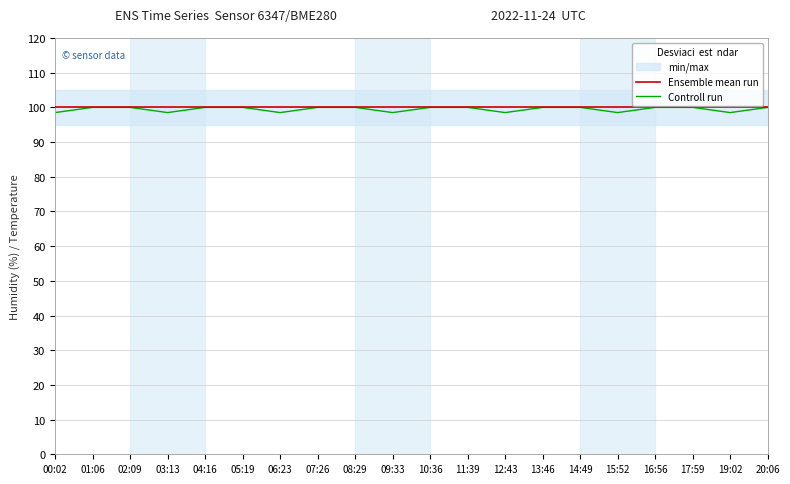

What is the average value of the Ensemble mean run series?

100.0